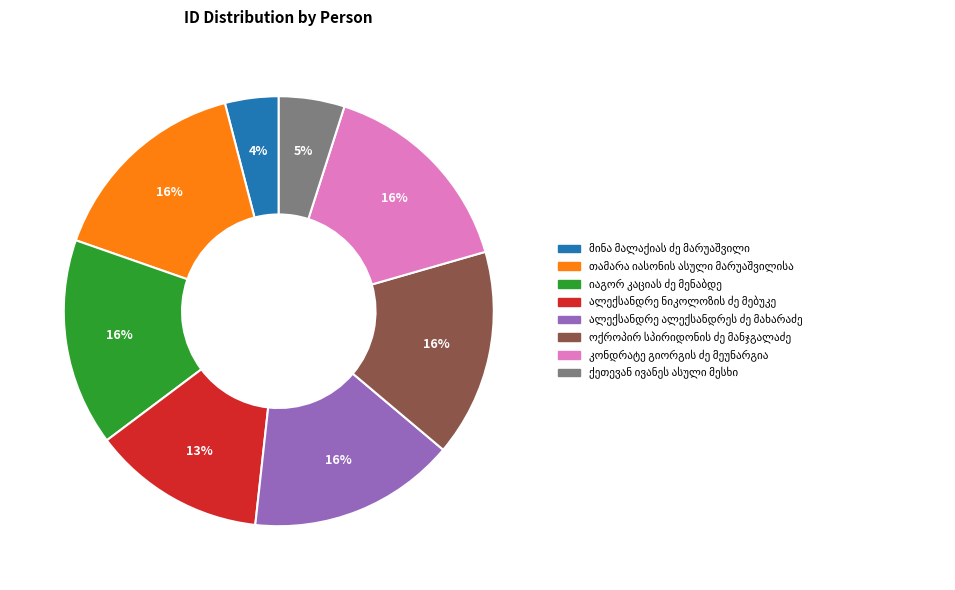

Does any single category account for the majority?

No